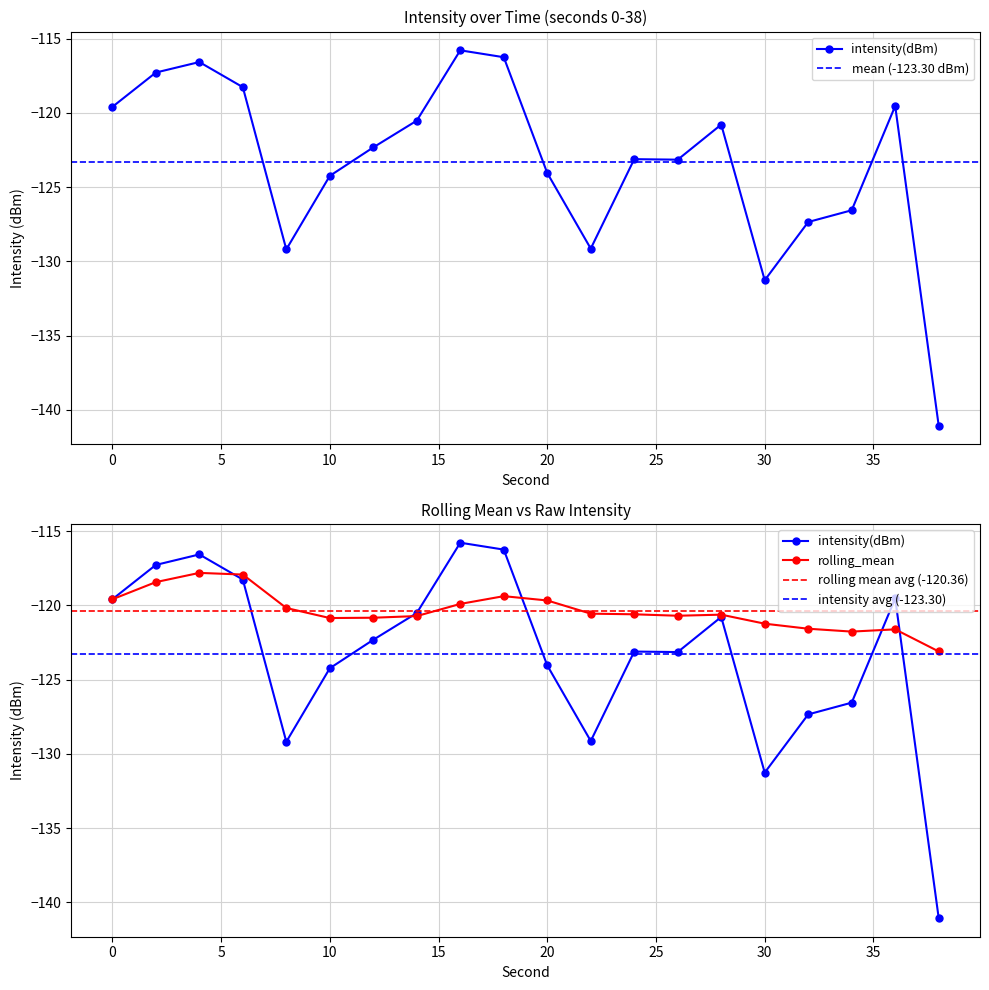

What is the value of the intensity(dBm) point at the 13th from the left?

-123.1